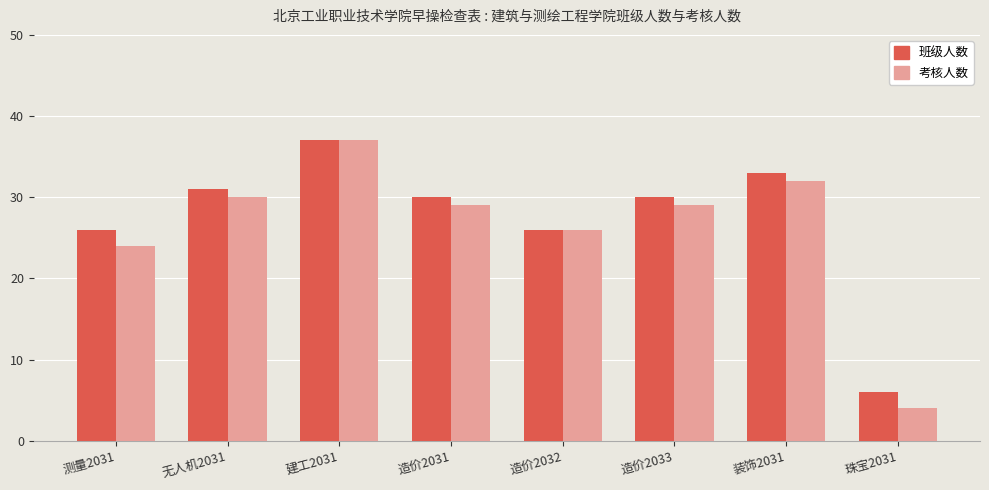

Reading right to left, list all the values displayed in this chart.

班级人数: 6	33	30	26	30	37	31	26
考核人数: 4	32	29	26	29	37	30	24